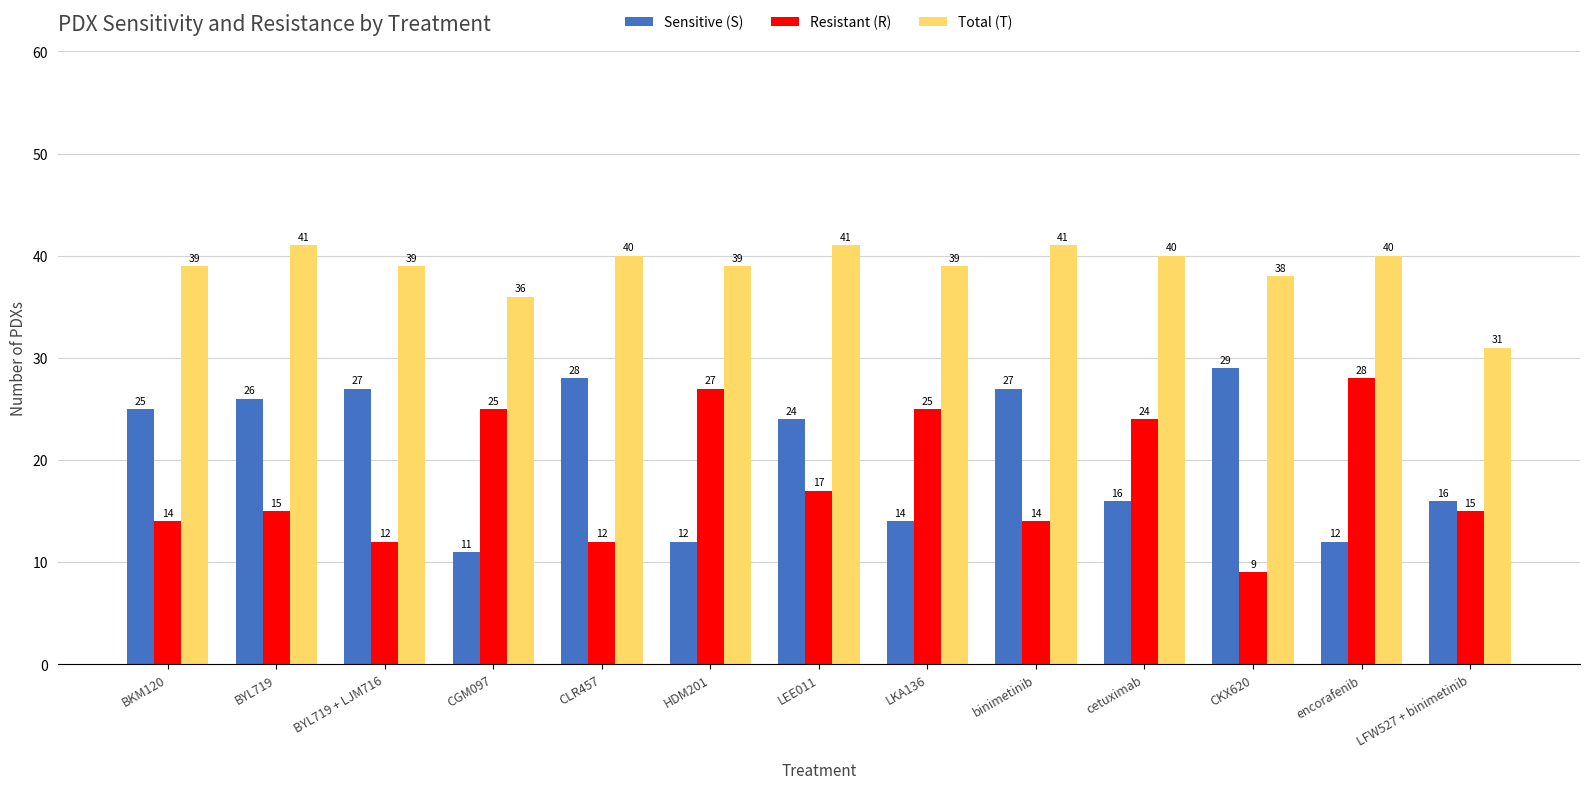

What is the total value across all series at cetuximab?

80